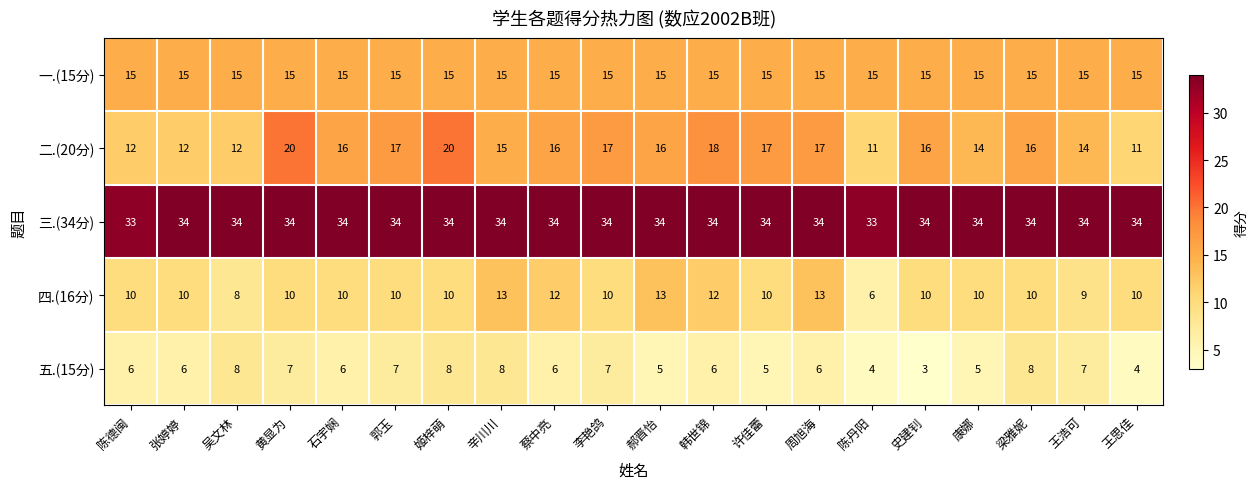

What is the smallest value displayed?

3